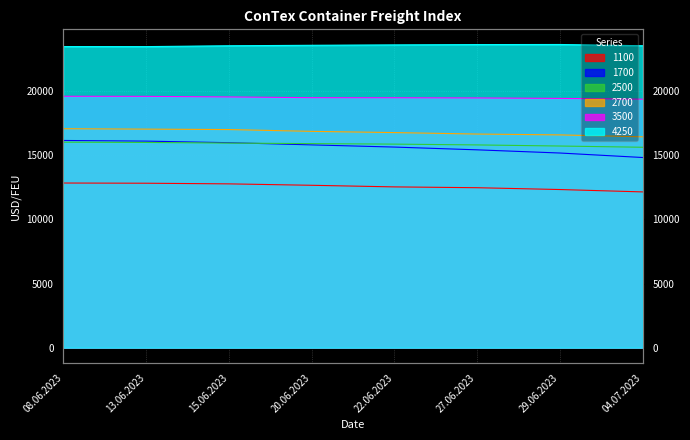

Reading left to right, what are all the values shown in this chart?

1100: 12833	12817	12767	12656	12531	12467	12325	12140
1700: 16150	16098	15977	15806	15635	15419	15171	14821
2500: 16016	15995	15945	15905	15864	15802	15716	15620
2700: 17066	17034	17000	16859	16764	16650	16584	16434
3500: 19595	19588	19543	19485	19480	19465	19428	19368
4250: 23468	23465	23530	23568	23598	23623	23630	23533